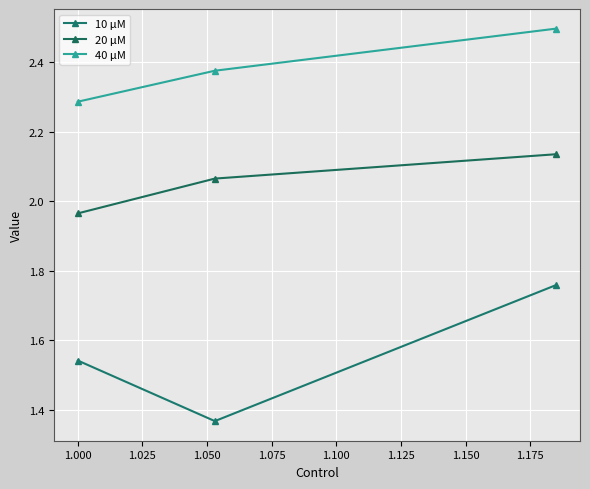

How many data points in 20 μM are above 2?

2